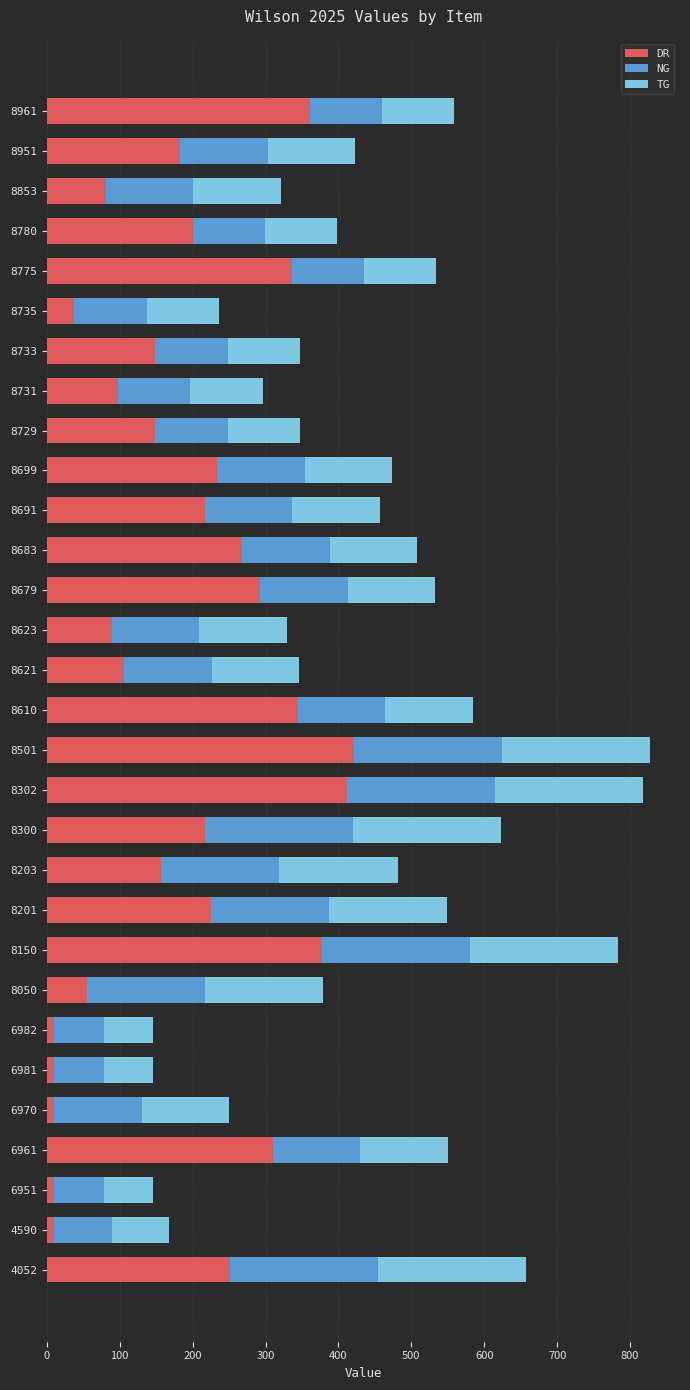

What is the difference between the maximum and minimum values in the DR series?

411